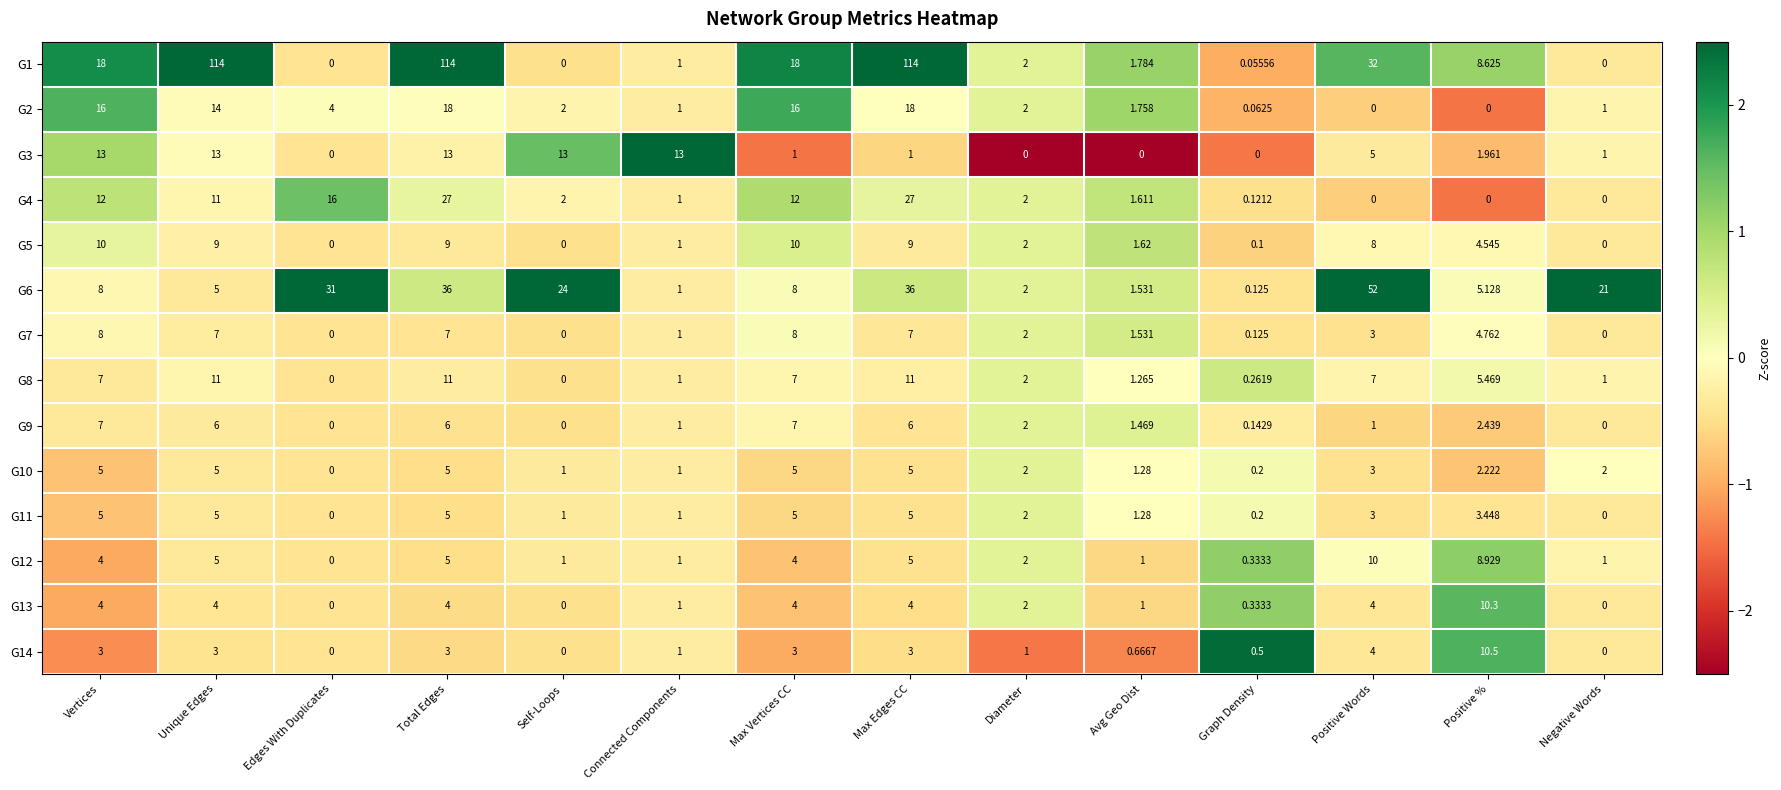

Is the value of G3 at Unique Edges greater than the value of G12 at Max Edges CC?

Yes